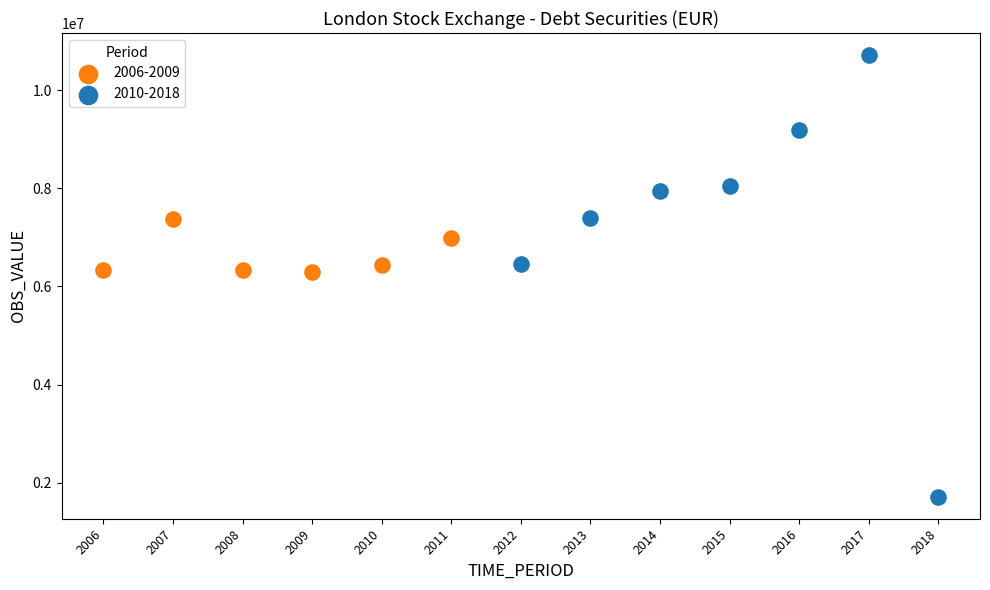

Which series has the widest spread of Y values?

2010-2018